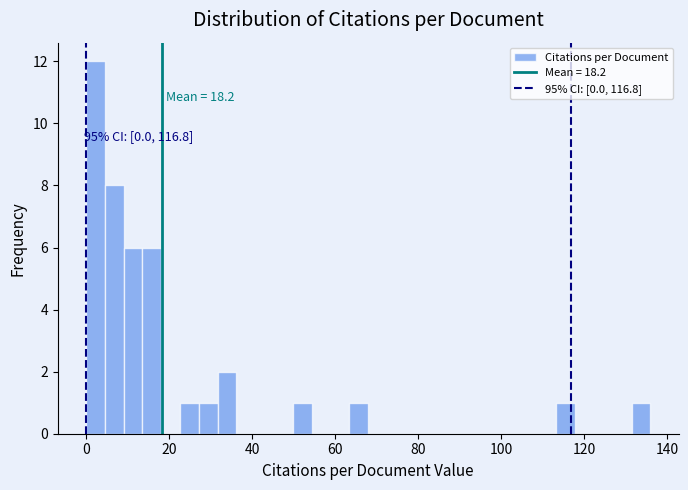

Around what value on the x-axis is the tallest bar? Give the approximate position of its centre, as read against the axis.

2